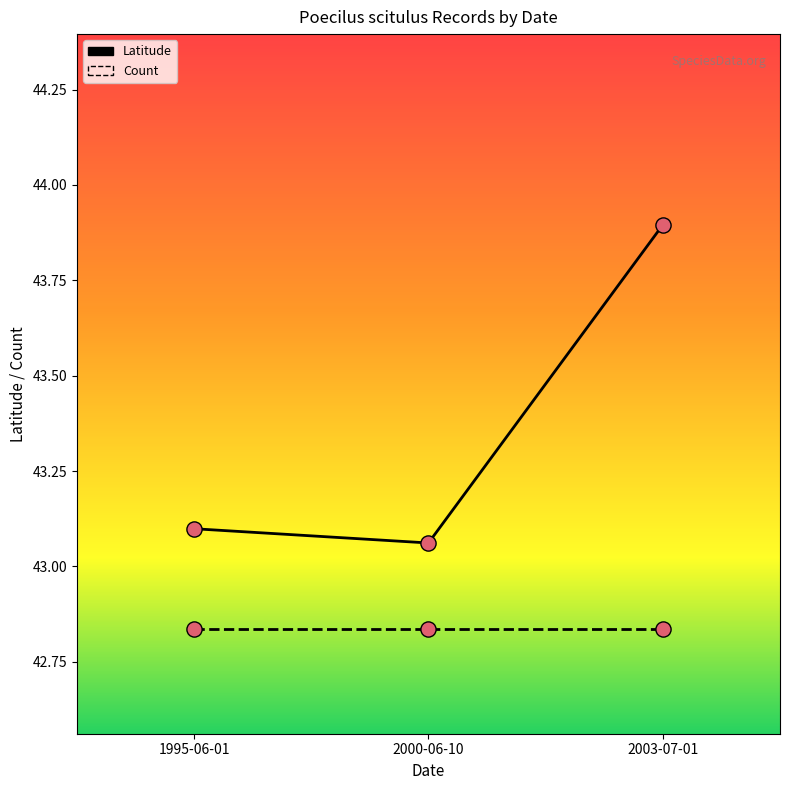

At how many categories does at least one series exceed 43?

3